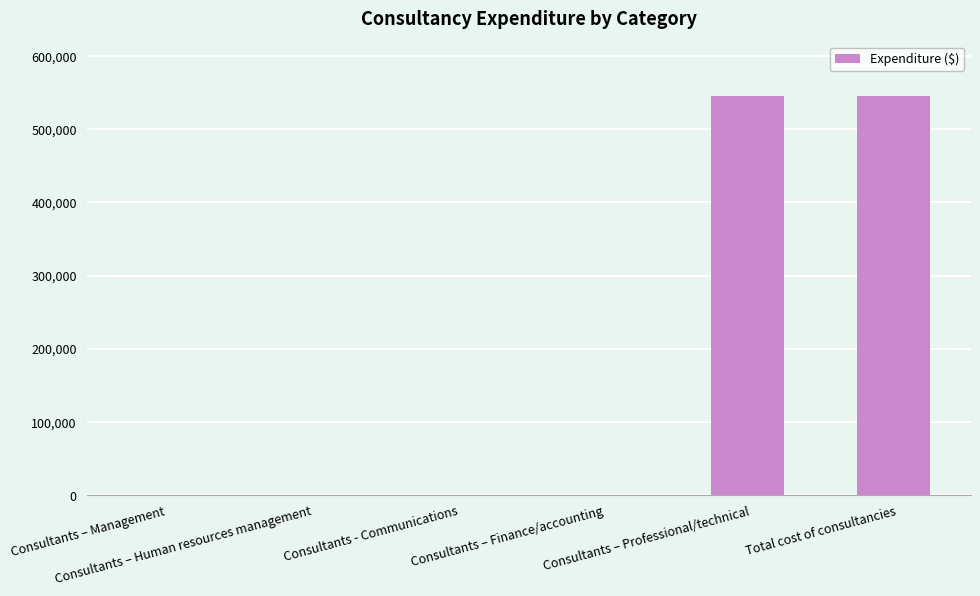

What is the maximum value shown in the chart?

545118